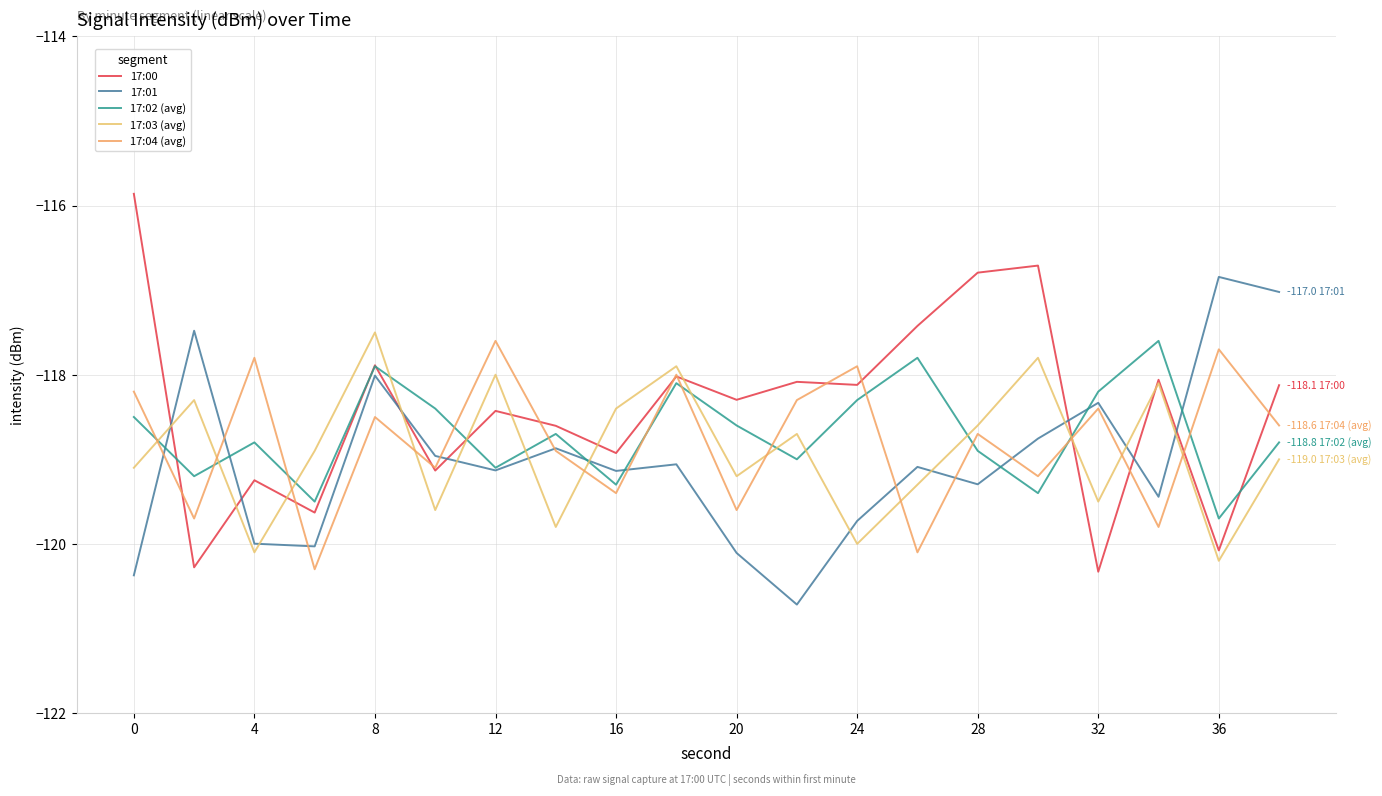

At which category is the sum across all series the highest?

8